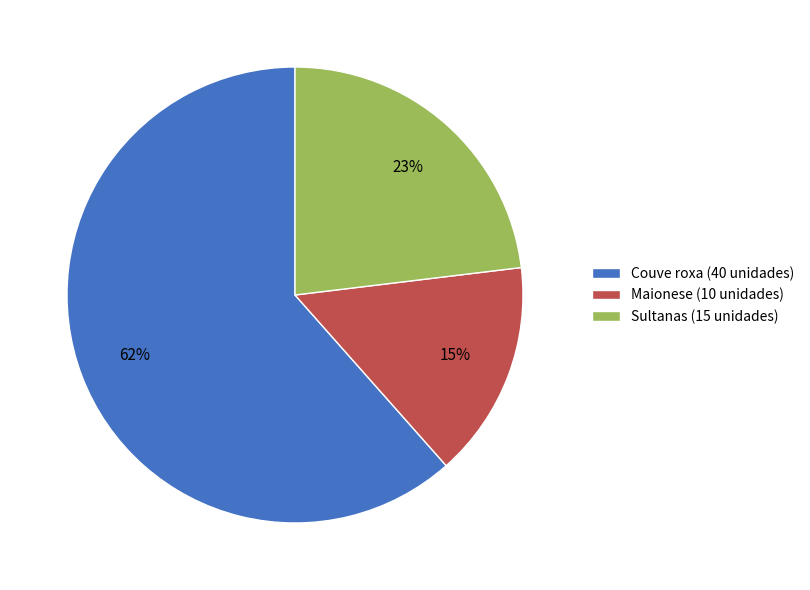

Rank the categories by value from highest to lowest.

Couve roxa, Sultanas, Maionese